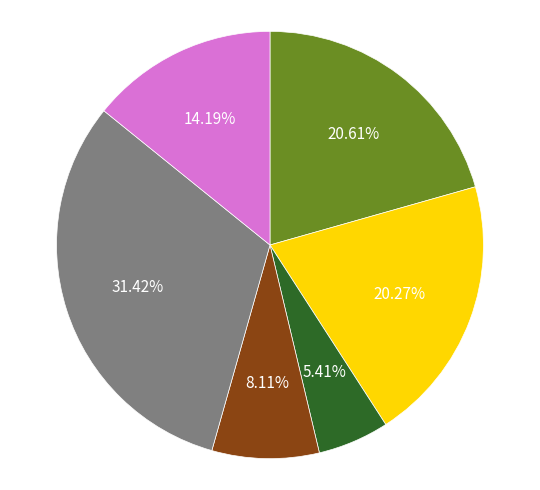

Is there any slice that represents more than half of the pie?

No